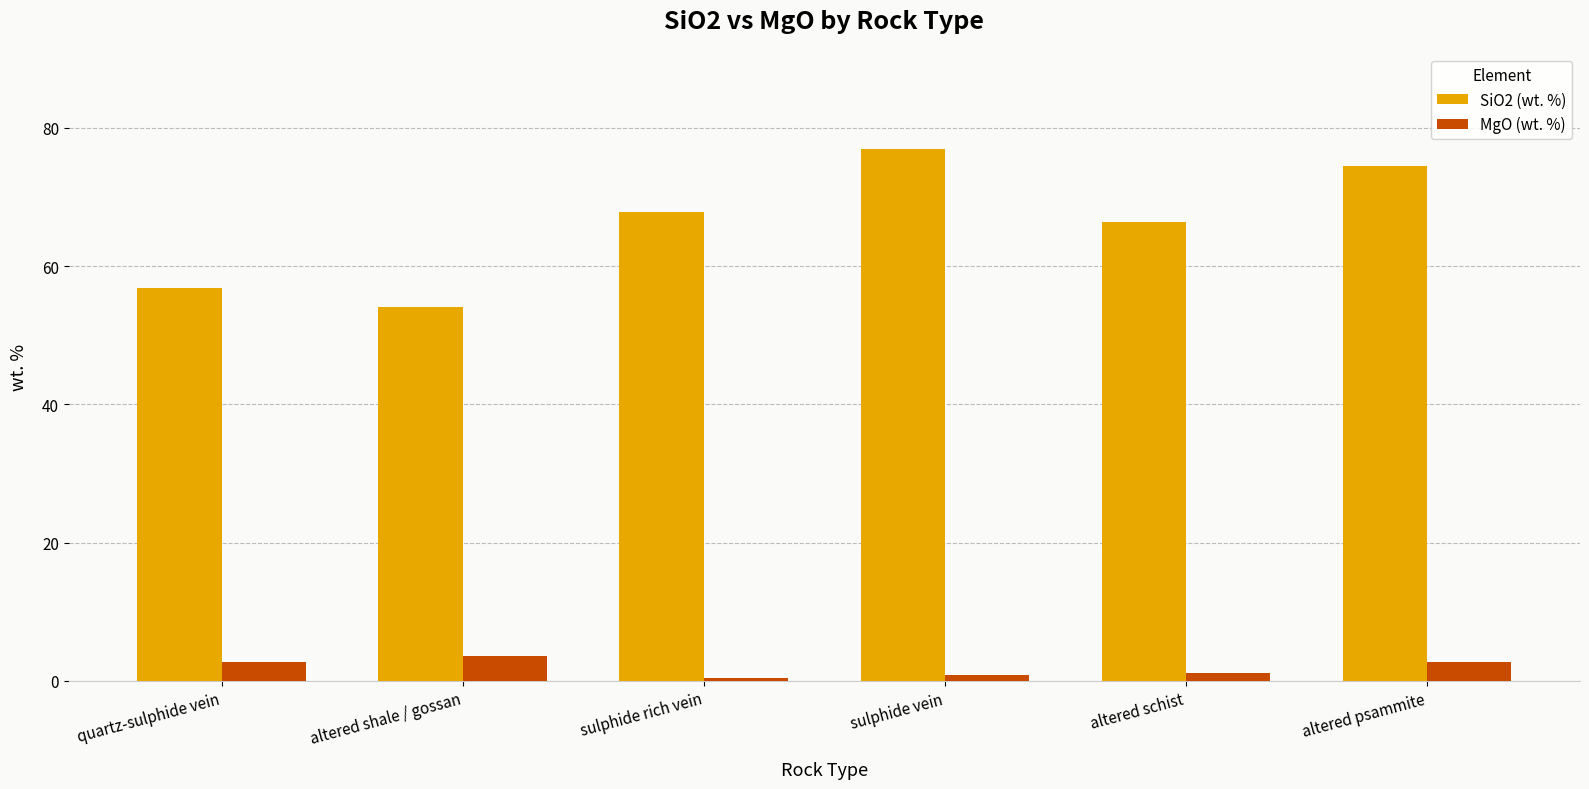

At quartz-sulphide vein, list the series in order from smallest to largest.

MgO (wt. %), SiO2 (wt. %)